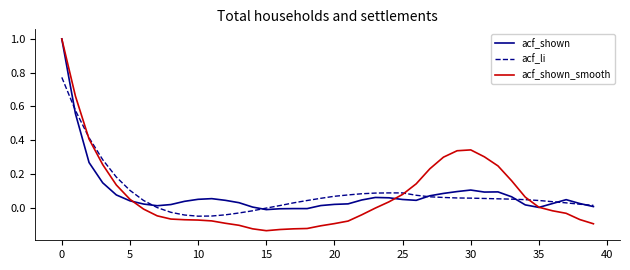

What is the greatest value displayed?

1.0